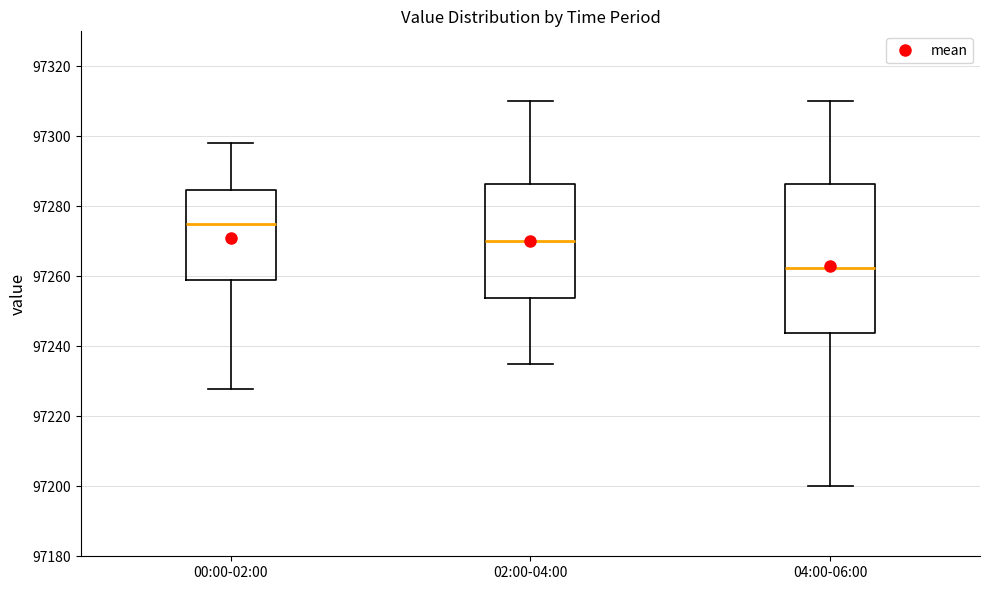

Which box has the highest median line?

00:00-02:00